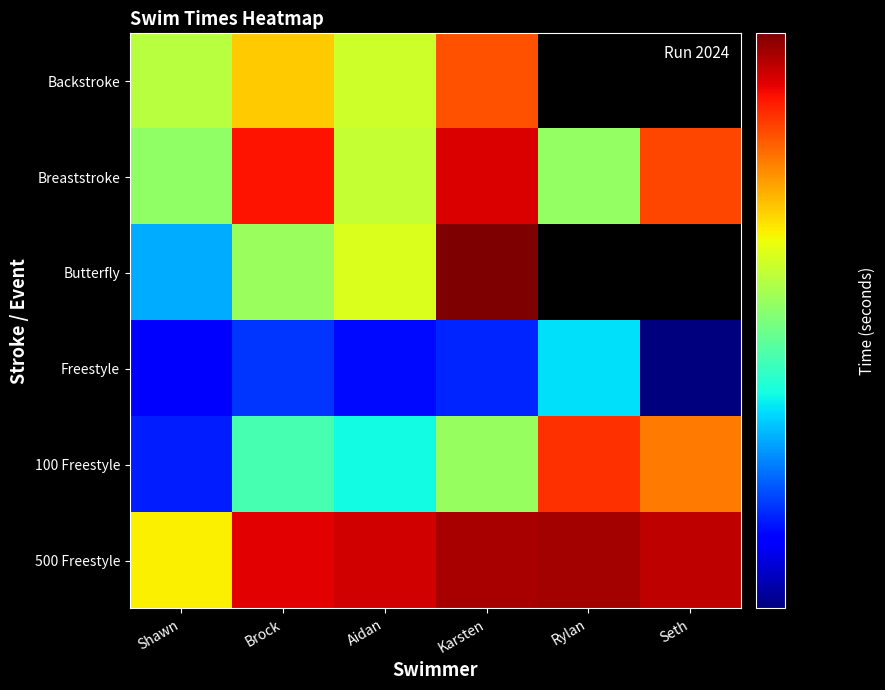

What is the total value across all series at Karsten?

189.6